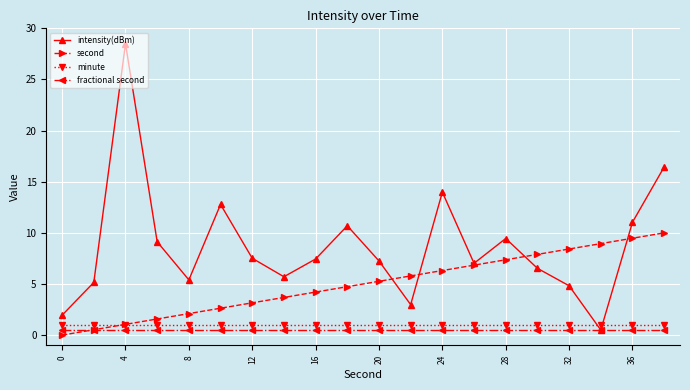

Which series has the largest total across all categories?

intensity(dBm)